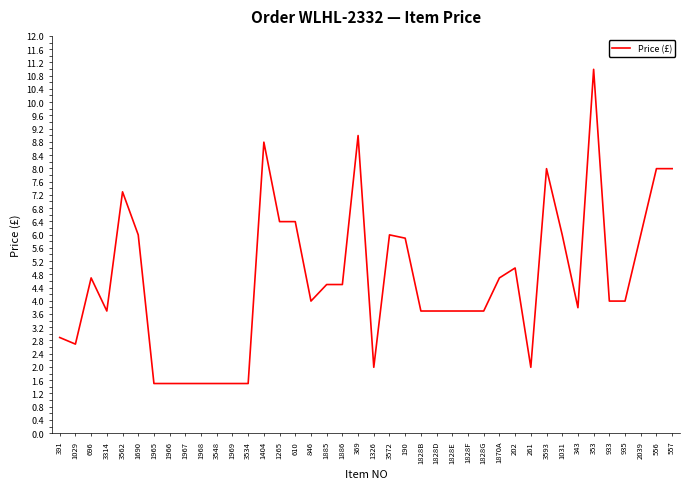

The value at 1969 is 2.5. True or false?

False